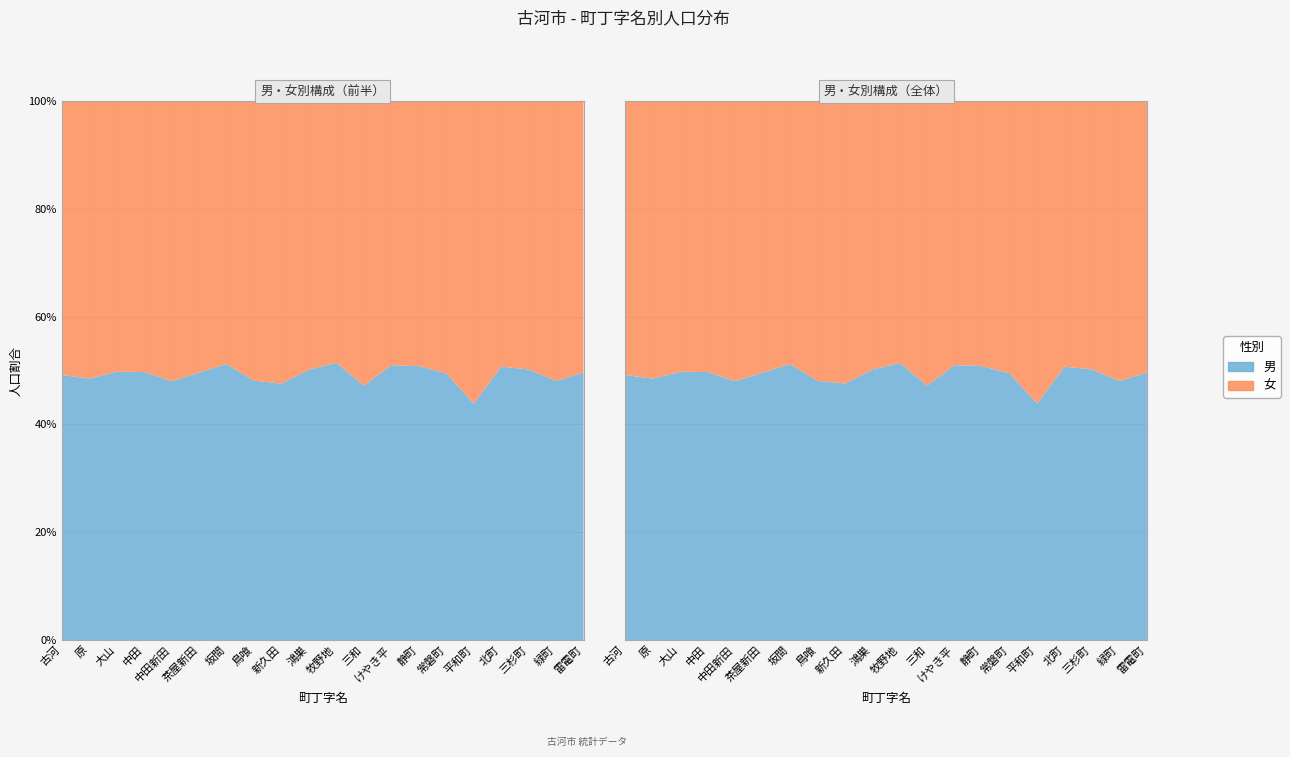

Reading left to right, extract all data points from this chart.

総数: 2602	200	3115	3775	1310	1371	1168	158	1114	3323	212	1106	1755	1549	946	944	1049	1337	1860	1415
男: 1279	97	1550	1877	629	680	598	76	530	1667	109	522	895	787	468	414	532	671	894	702
女: 1323	103	1565	1898	681	691	570	82	584	1656	103	584	860	762	478	530	517	666	966	713